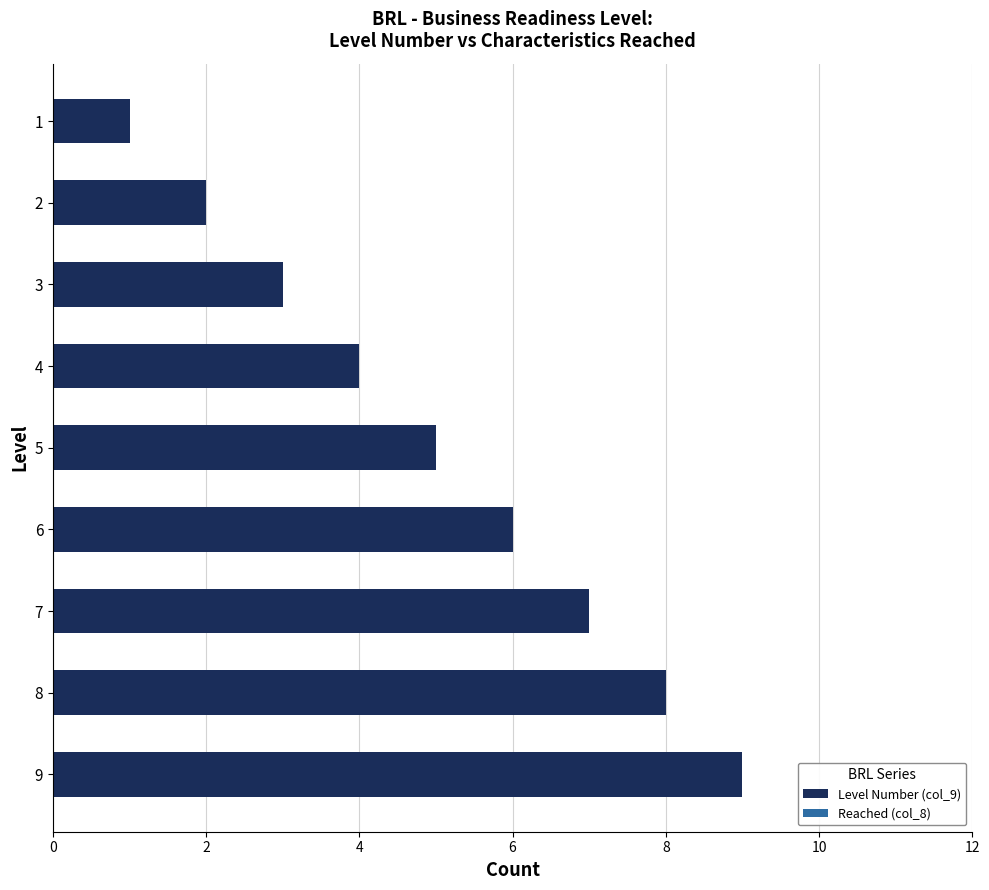

Is it true that the value at 8 is 13?

False